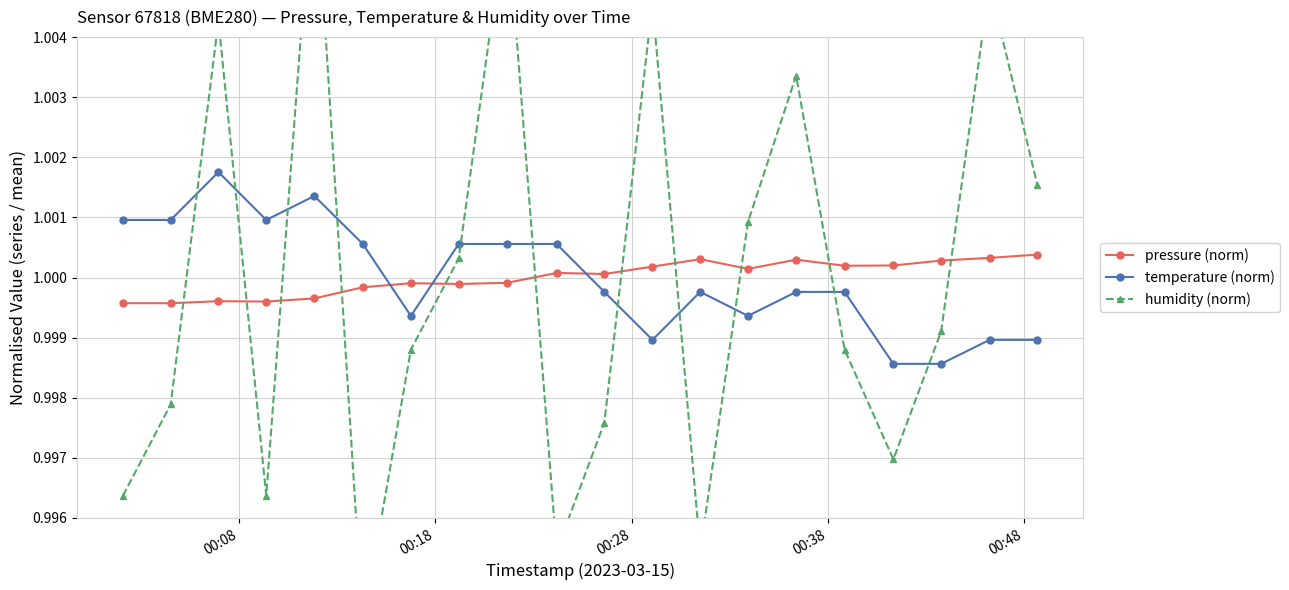

What are all the series names shown in the legend?

pressure (norm), temperature (norm), humidity (norm)